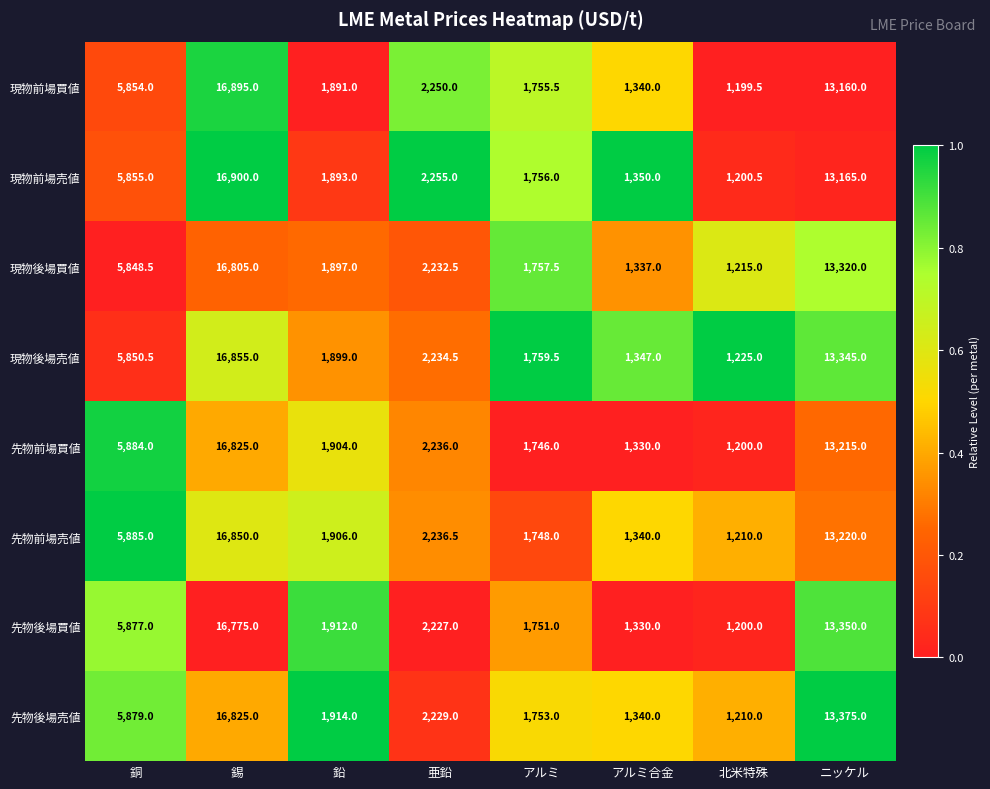

Which series has the widest spread of values?

現物前場売値